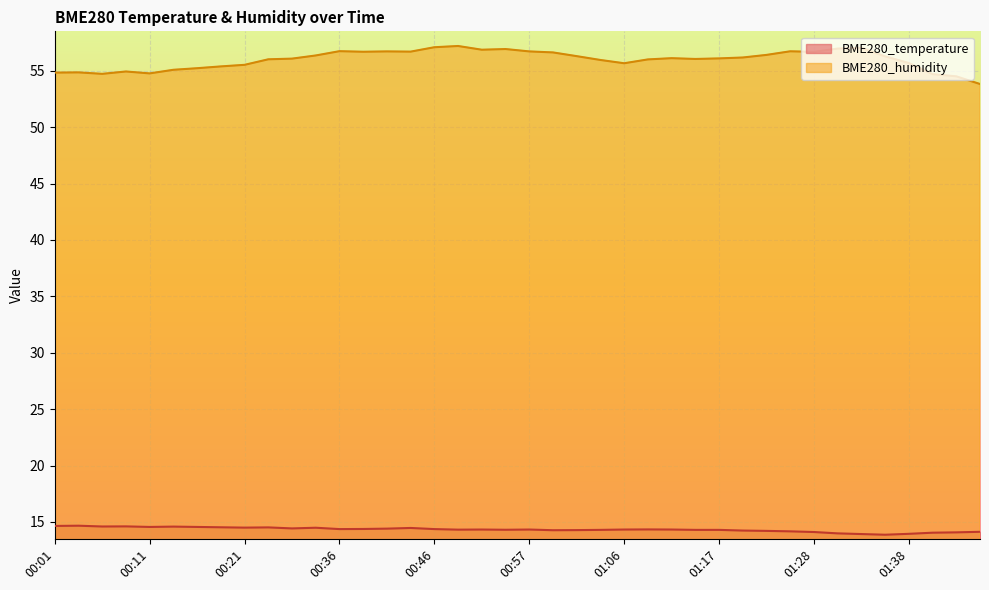

Between 00:14 and 00:49, which series saw the biggest shift?

BME280_humidity